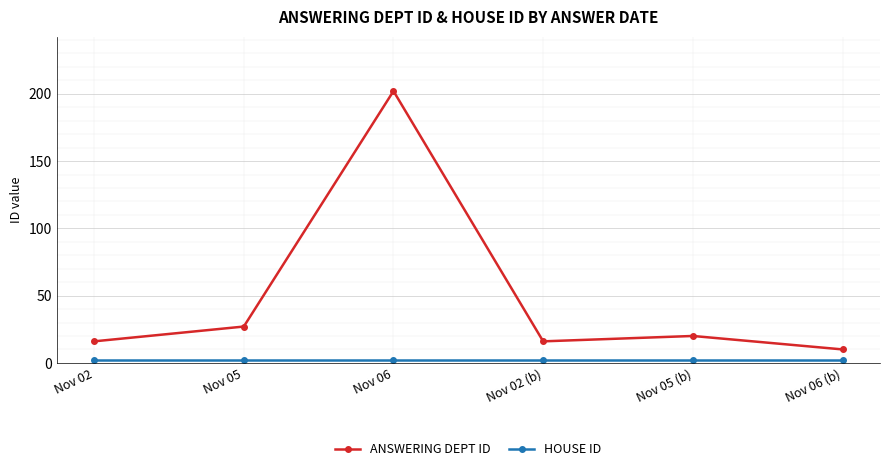

Which category has the highest value across all series?

Nov 06